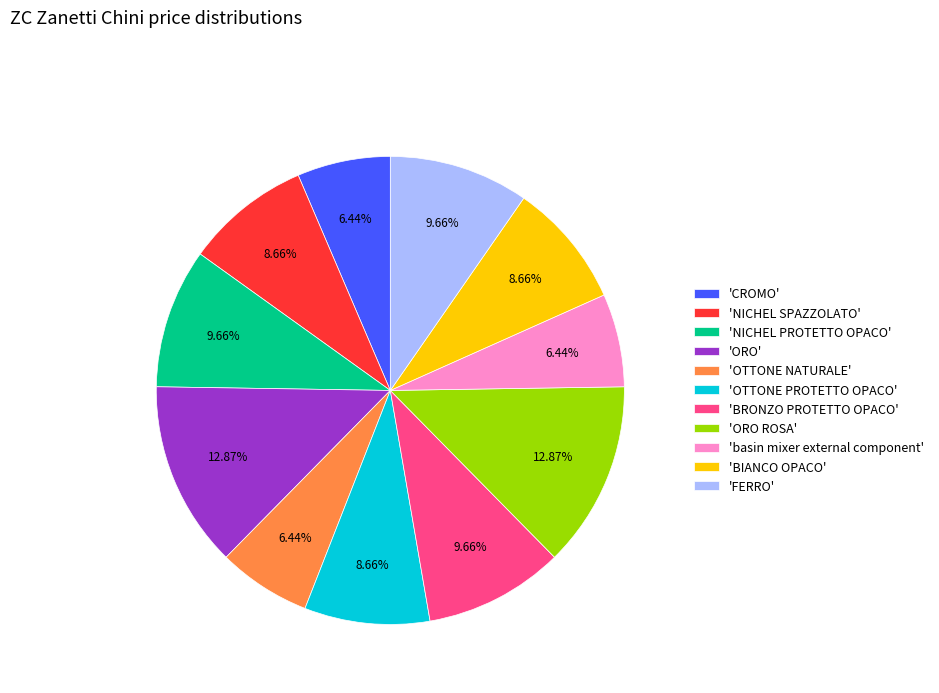

How many slices are in this pie chart?

11